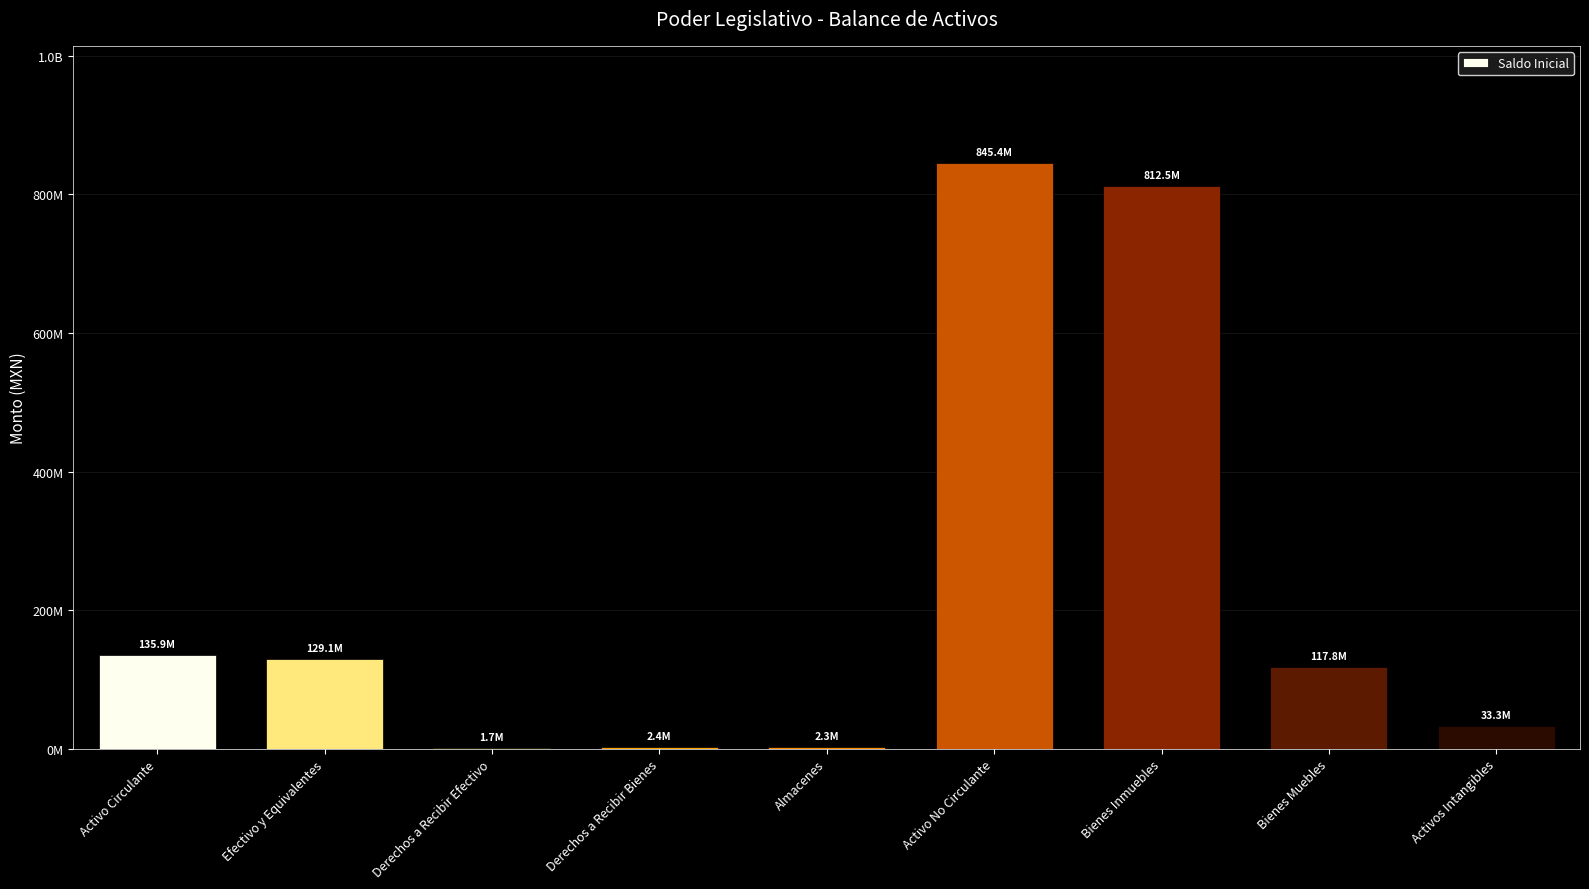

What position from the right is Derechos a Recibir Efectivo?

7